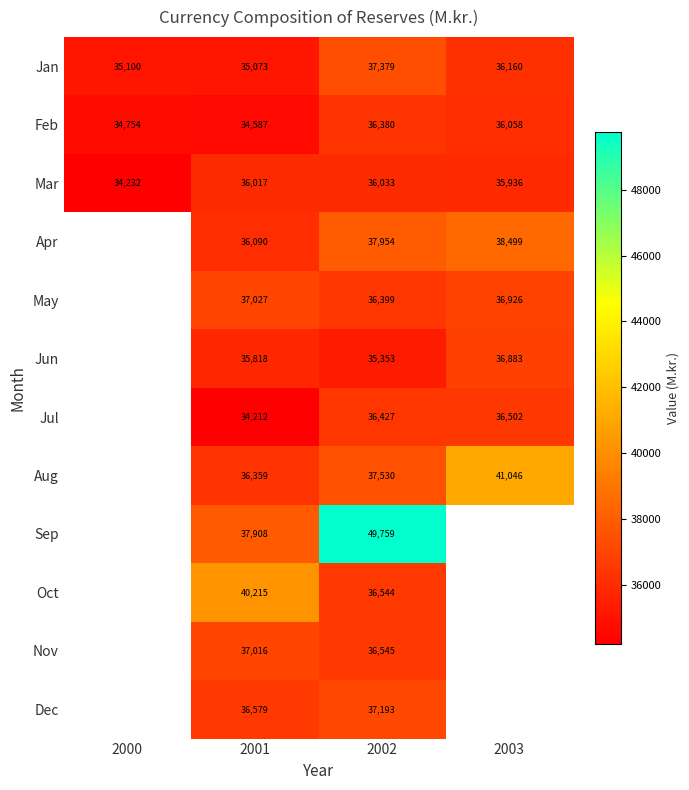

Where is Jan nearest to the value 36226?

2003